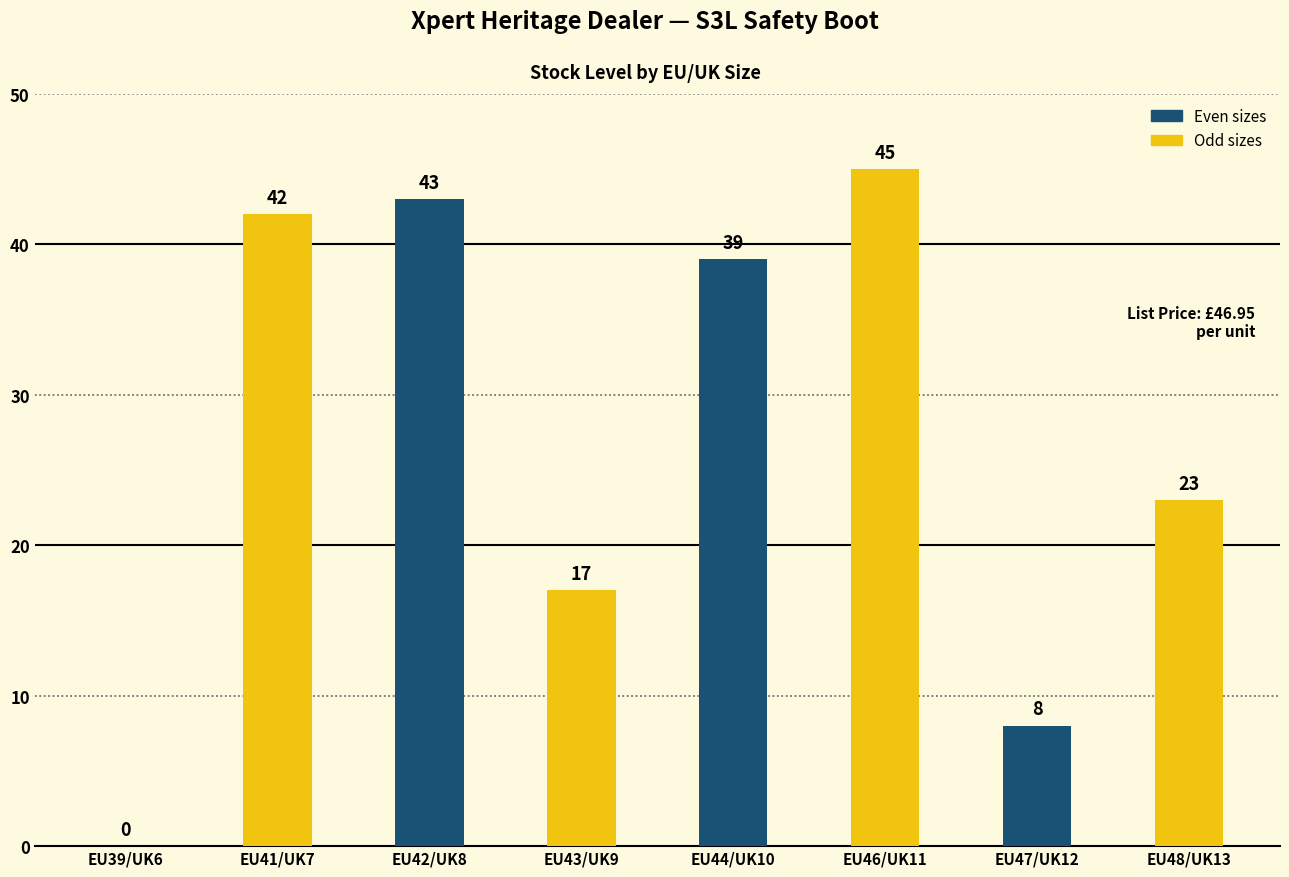

What is the sum of all values?

217